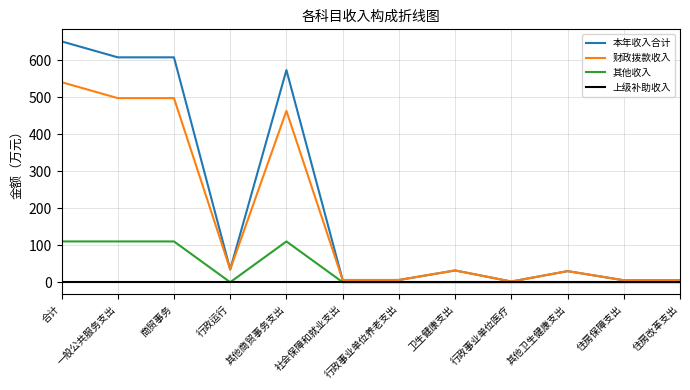

What is the difference between the 财政拨款收入 values at 行政运行 and 合计?

506.9